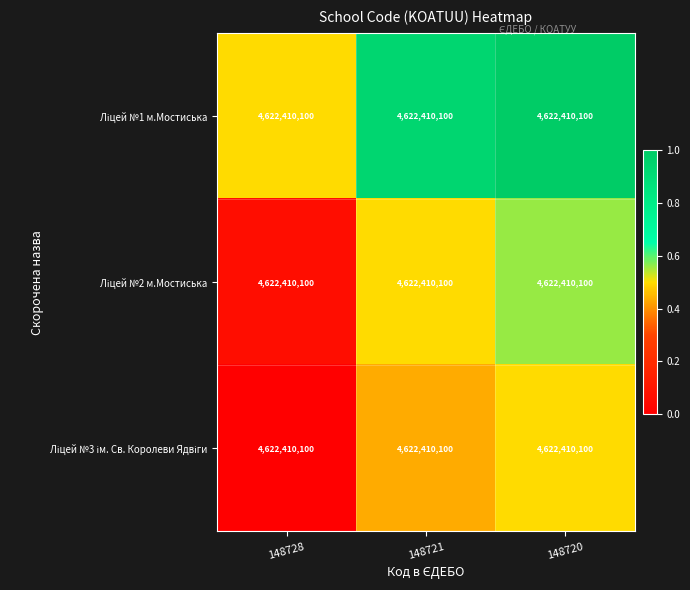

What is the spread (max minus min) of values at 148721?

0.5